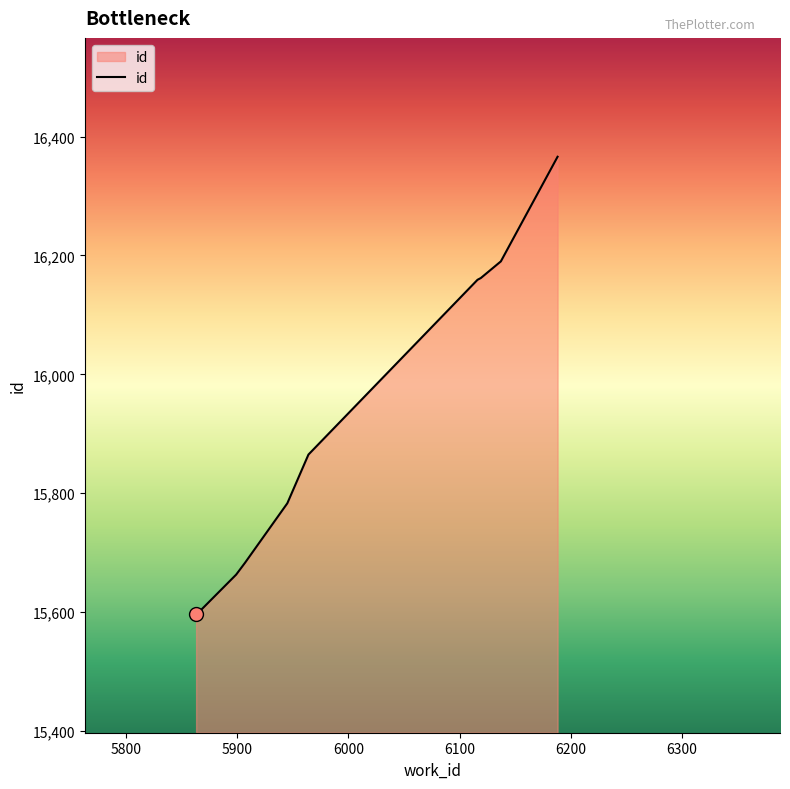

How many categories are shown in the chart?

10